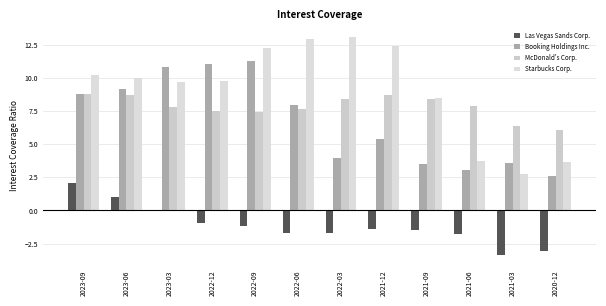

Is the value of Booking Holdings Inc. at 2021-09 greater than the value of Starbucks Corp. at 2022-06?

No